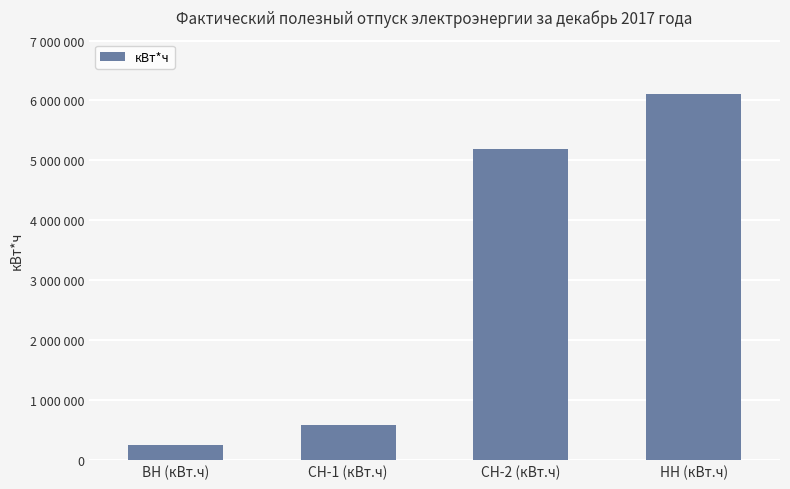

What is the approximate value at СН-2 (кВт.ч)?

5196613